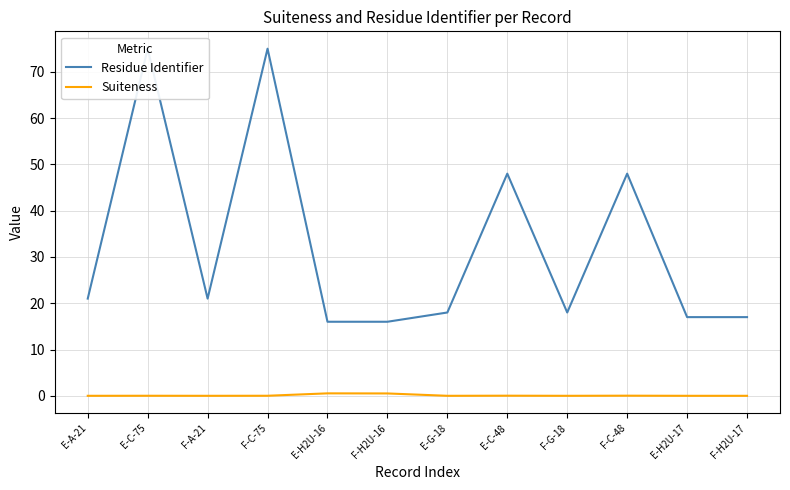

Rank the series at E-A-21 from lowest to highest value.

Suiteness, Residue Identifier